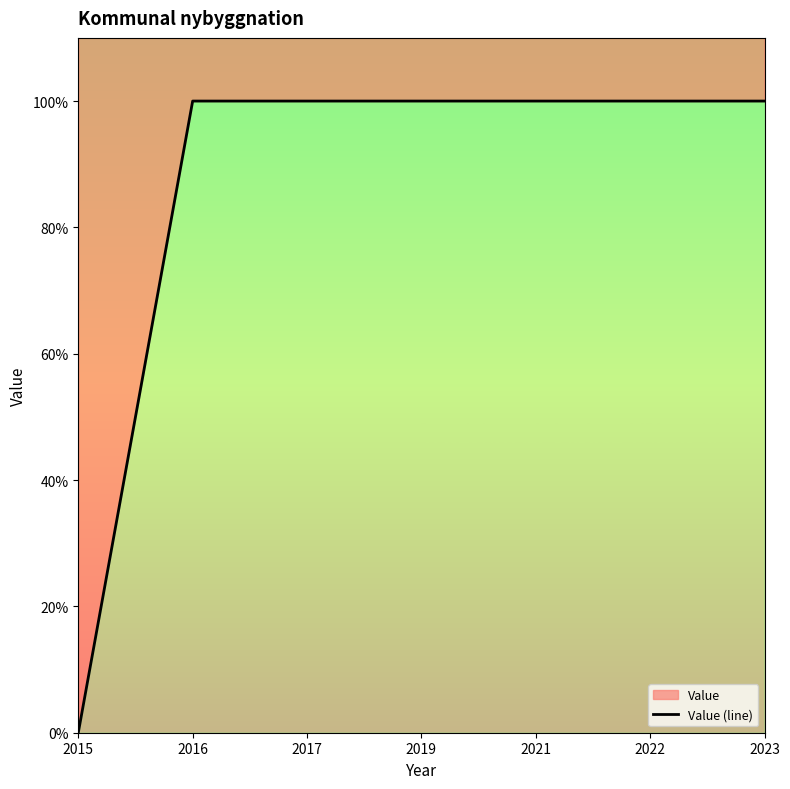

Rank the categories by value from highest to lowest.

2016, 2017, 2019, 2021, 2022, 2023, 2015